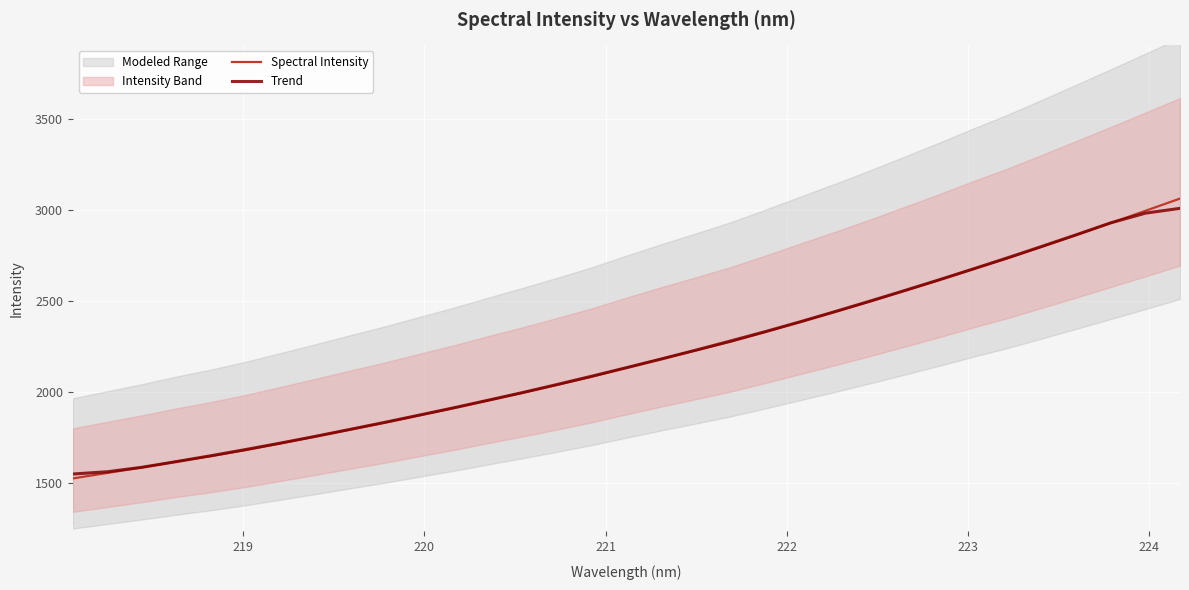

What is the lowest value of the Spectral Intensity series?

1526.3